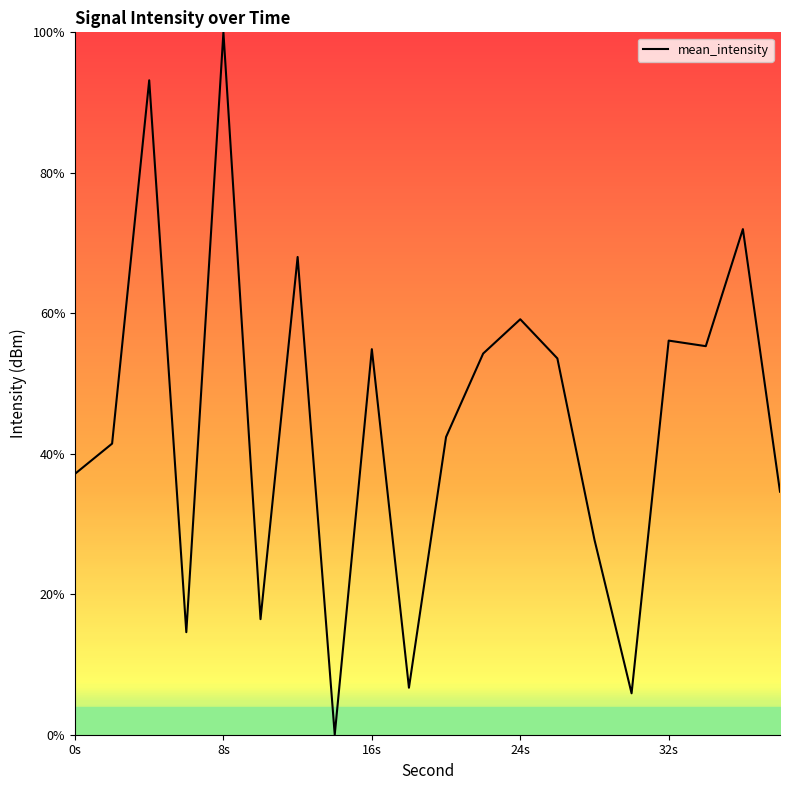

What is the difference between the maximum and minimum values?

100.0